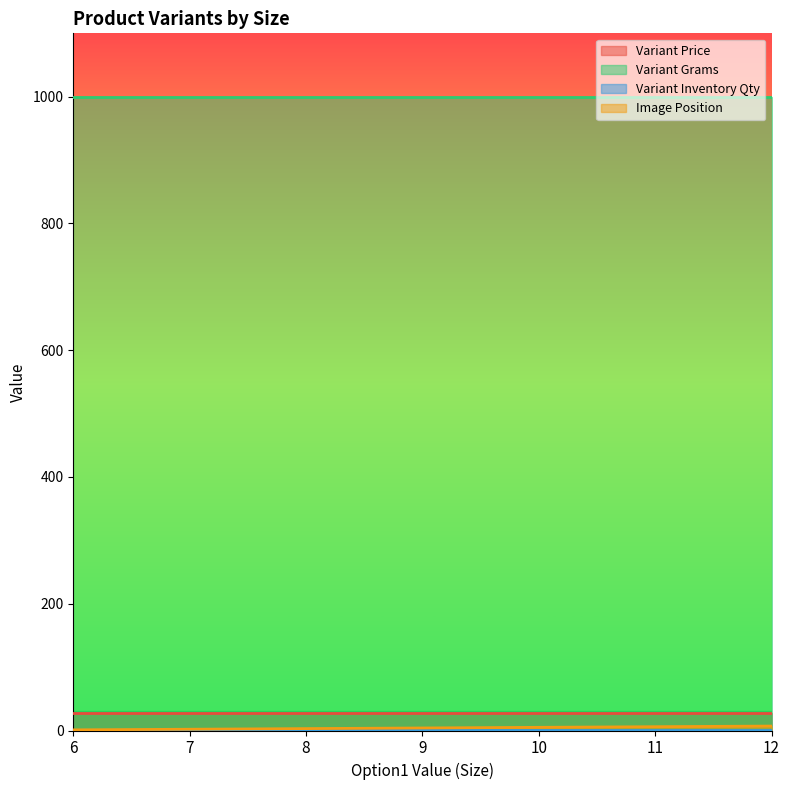

Reading right to left, list all the values displayed in this chart.

Variant Price: 12=27	11=27	10=27	9=27	8=27	7=27	6=27
Variant Grams: 12=1000	11=1000	10=1000	9=1000	8=1000	7=1000	6=1000
Variant Inventory Qty: 12=1	11=1	10=1	9=1	8=1	7=1	6=1
Image Position: 12=7	11=6	10=5	9=4	8=3	7=2	6=1